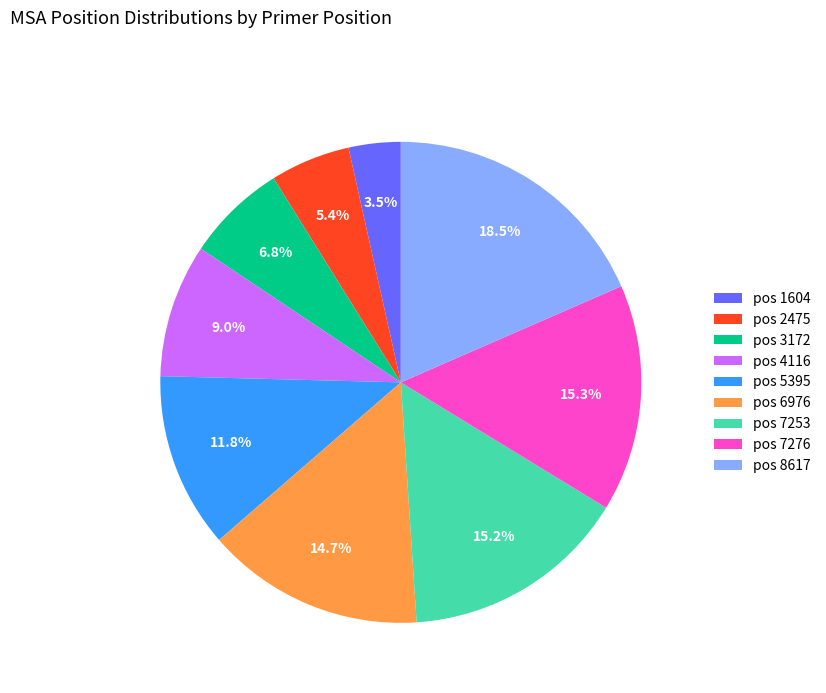

To the nearest percent, what is the difference between the largest and smallest slice percentages?

15%